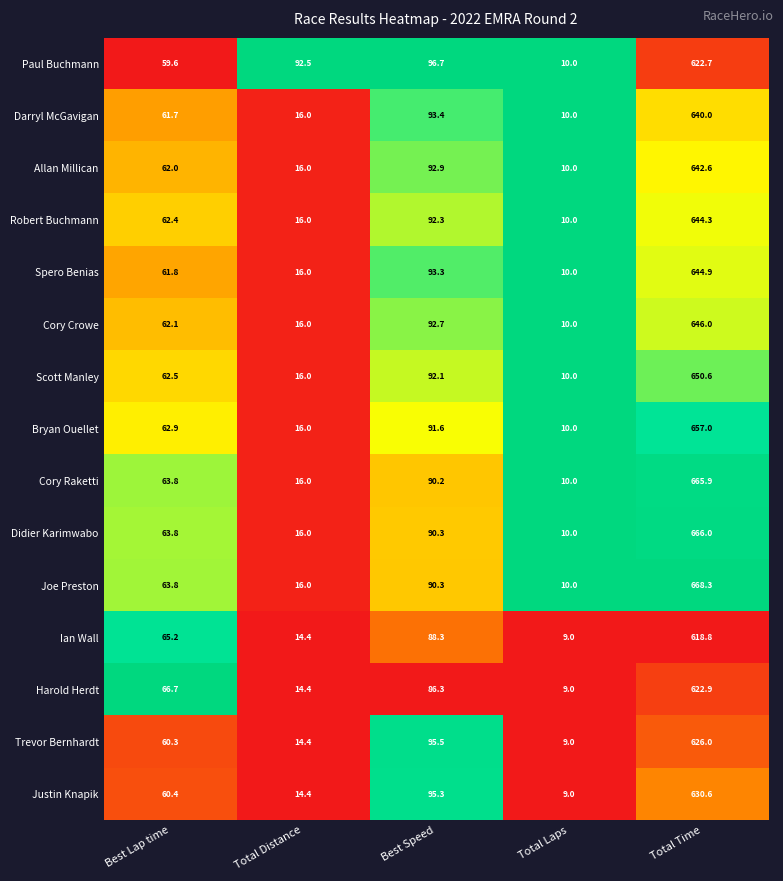

What is the total value across all series at Best Lap time?

939.0